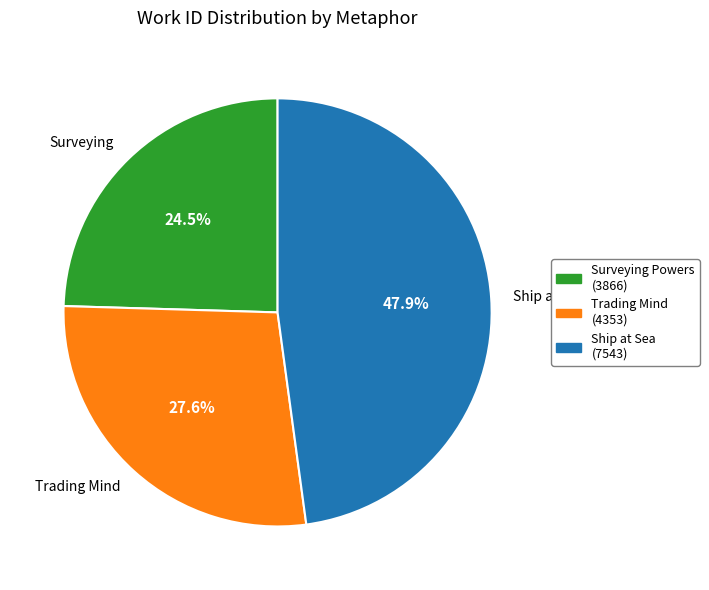

Is there any slice that represents more than half of the pie?

No